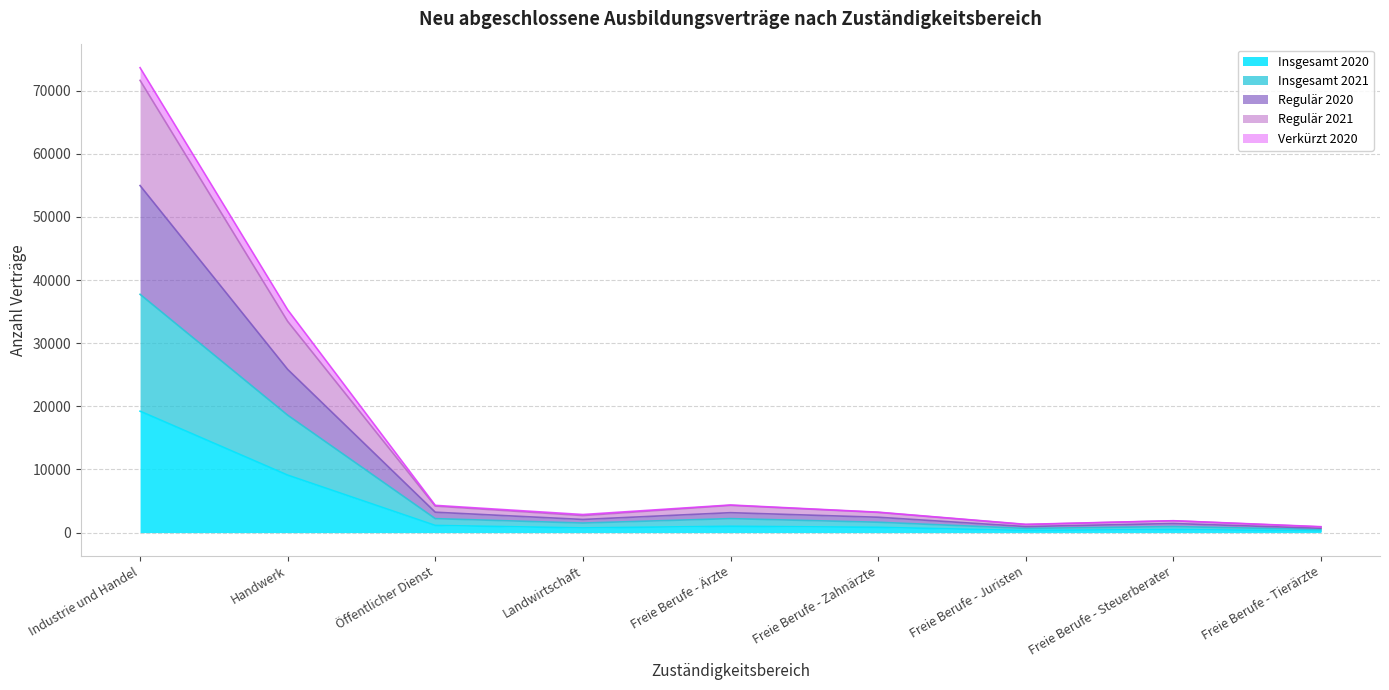

How many interior local valleys does the Insgesamt 2021 series have?

2